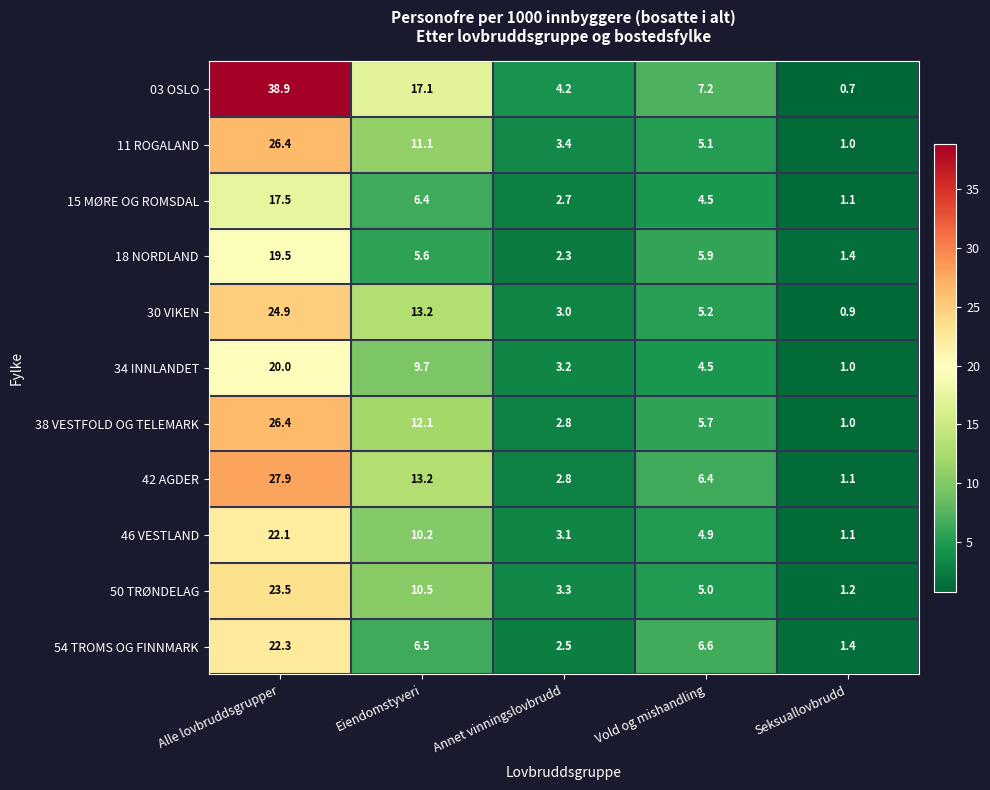

What is the difference between the 42 AGDER values at Eiendomstyveri and Annet vinningslovbrudd?

10.4